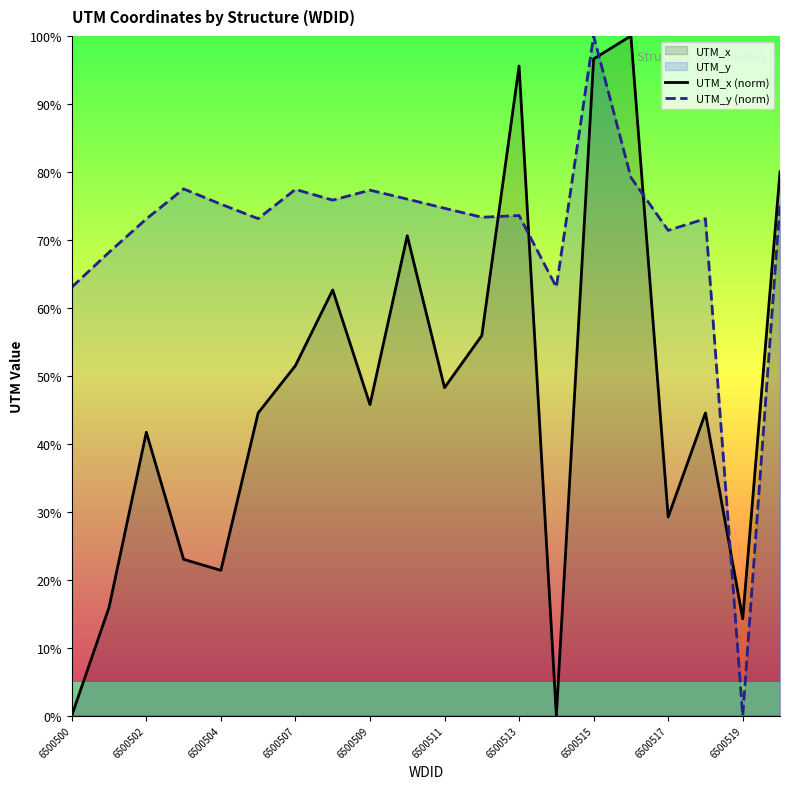

How many interior local valleys does the UTM_y (norm) series have?

6